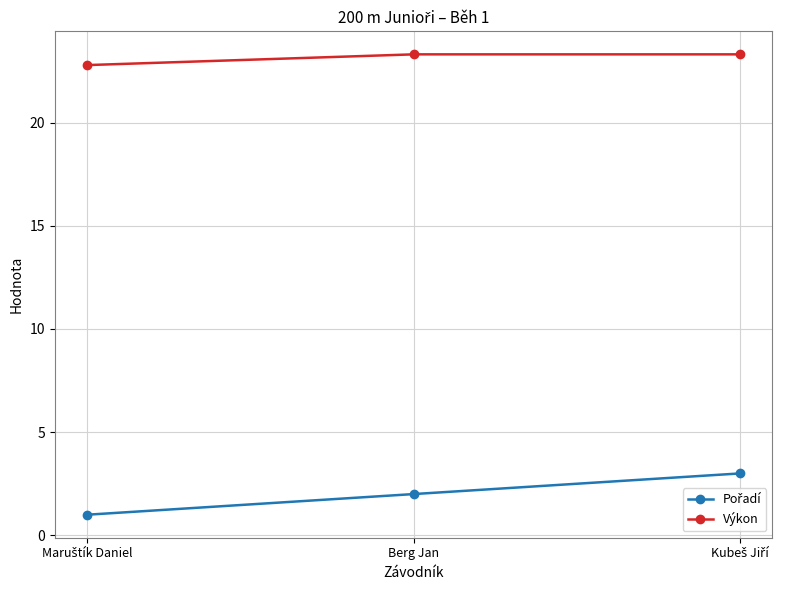

What position from the left is Berg Jan?

2